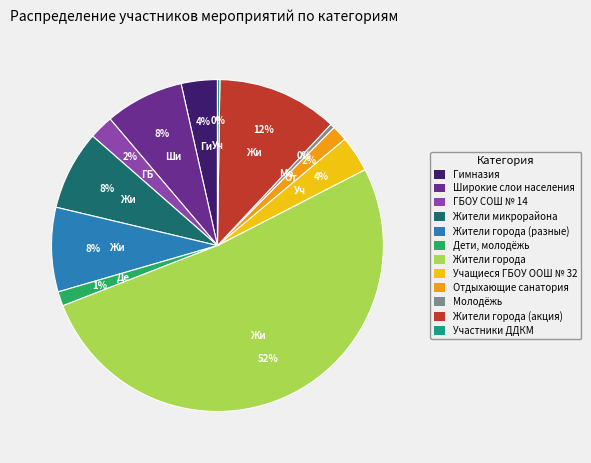

Combined, do Молодёжь and Жители микрорайона account for over 50%?

No